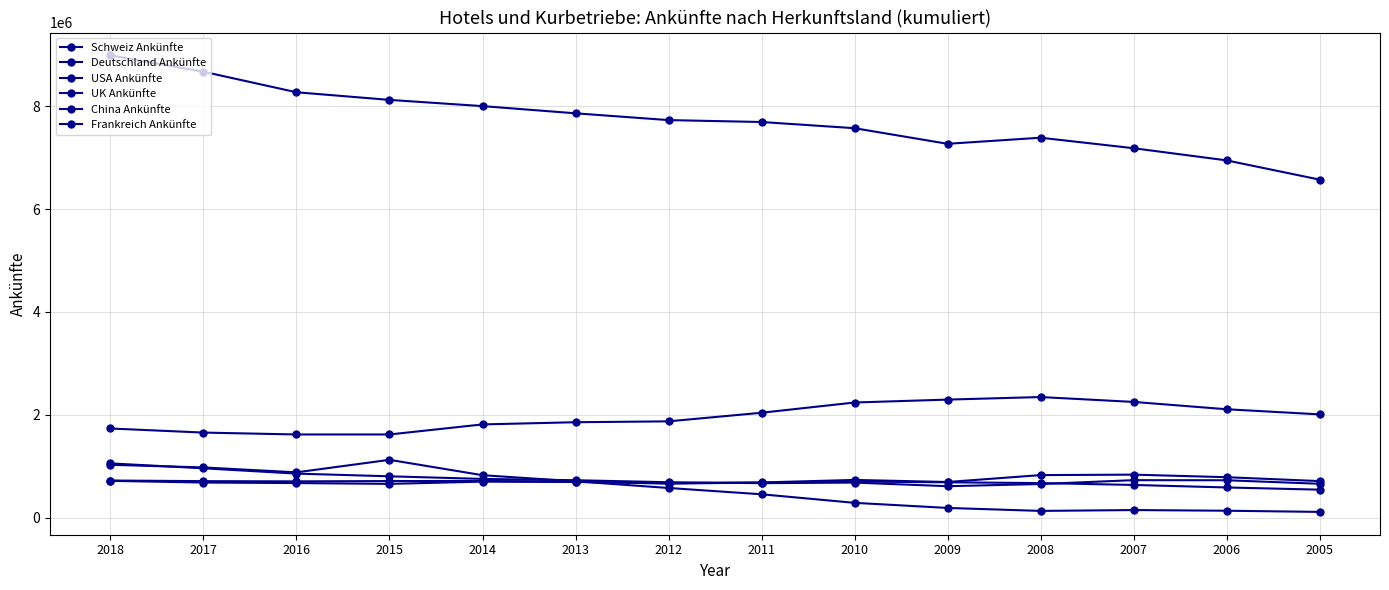

What is the sum of all Frankreich Ankünfte values?

9281320